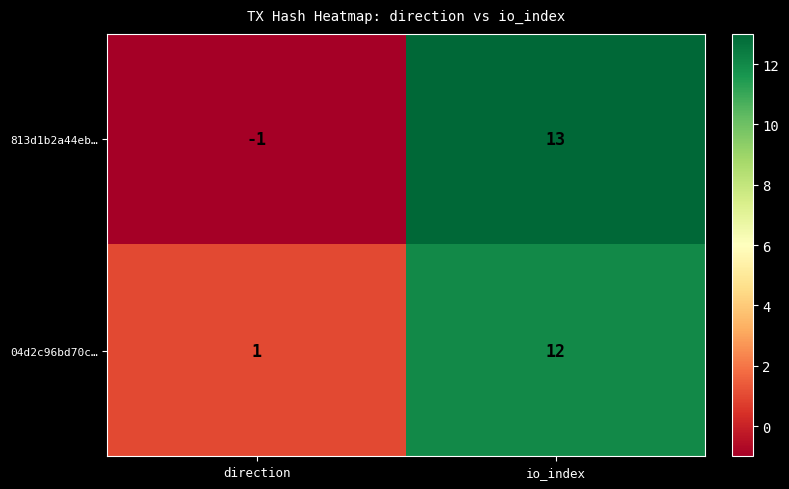

What is the difference between the maximum and minimum values in the 04d2c96bd70c… series?

11